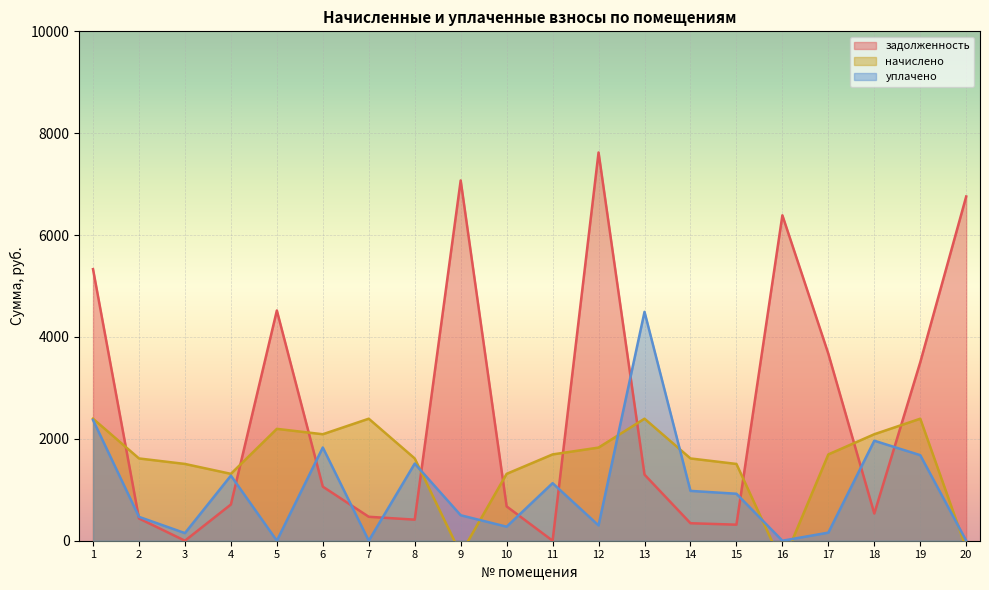

Reading left to right, what are all the values shown in this chart?

задолженность: 1=5331.3	2=437.4	3=0.0	4=711.1	5=4519.4	6=1061.6	7=470.1	8=413.6	9=7072.6	10=673.7	11=0.0	12=7621.9	13=1297.4	14=343.4	15=315.0	16=6388.2	17=3670.7	18=533.5	19=3503.6	20=6758.0
начислено: 1=2395.2	2=1615.2	3=1507.2	4=1312.8	5=2196.0	6=2090.4	7=2395.2	8=1615.2	9=-258.9	10=1312.8	11=1694.4	12=1828.5	13=2395.2	14=1615.2	15=1507.2	16=-453.2	17=1694.4	18=2090.4	19=2395.2	20=-150.8
уплачено: 1=2369.6	2=468.5	3=149.5	4=1278.2	5=0.0	6=1830.1	7=0.0	8=1514.2	9=500.0	10=275.4	11=1129.8	12=300.0	13=4493.1	14=978.4	15=922.3	16=0.0	17=158.8	18=1963.1	19=1679.4	20=0.0